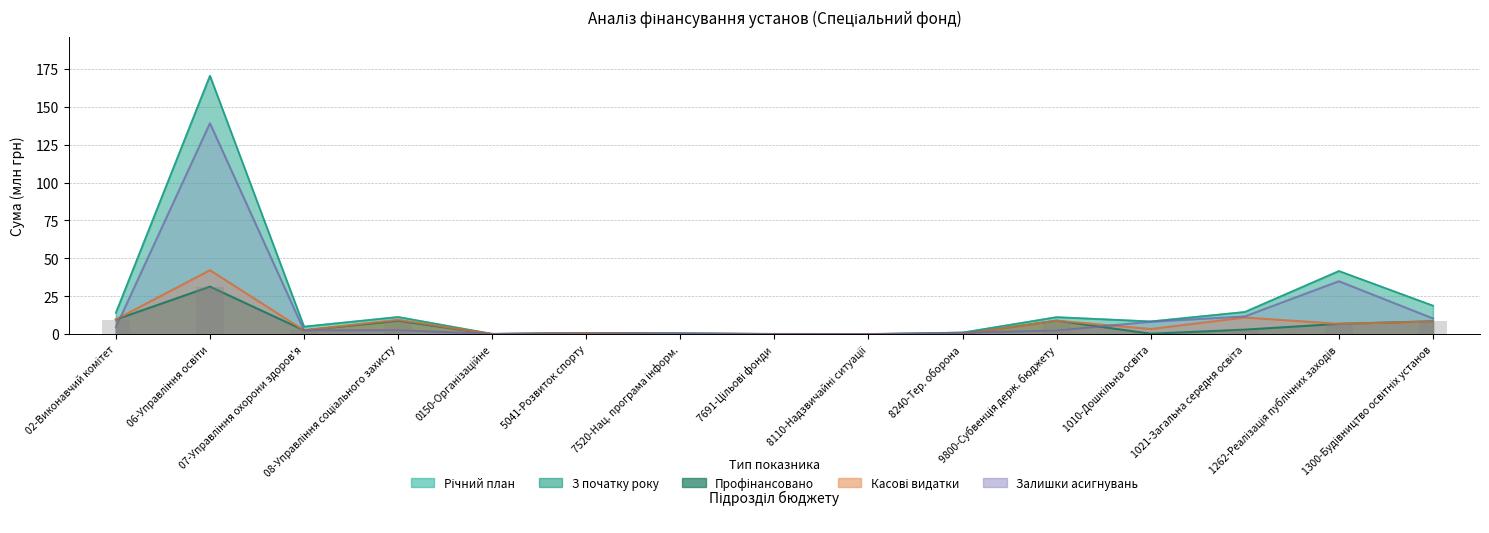

The value of з_початку_року at 1010-Дошкільна освіта is 4.4. True or false?

False